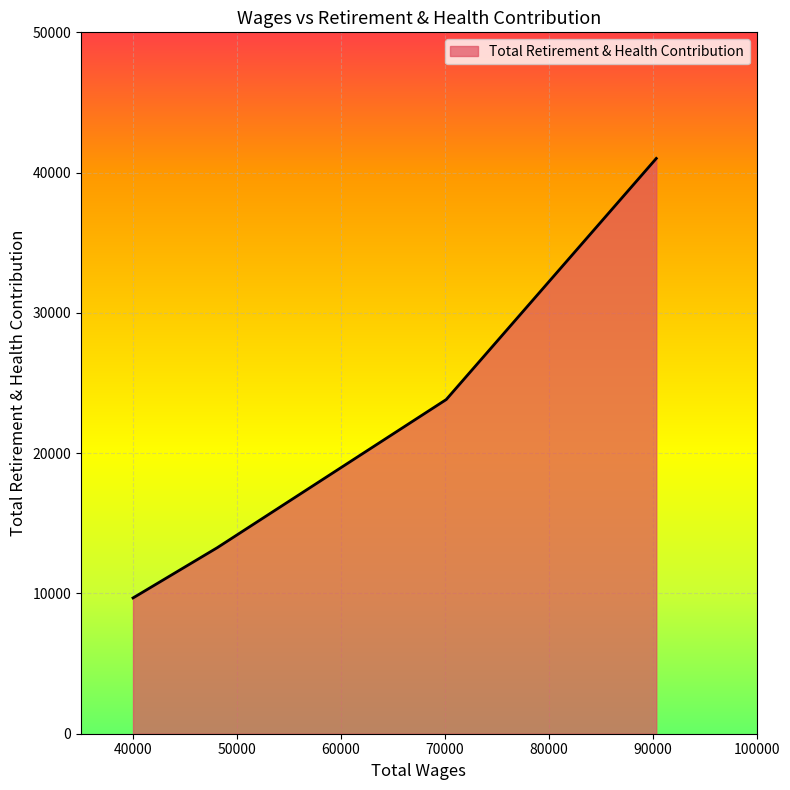

True or false: the data has more than 1 interior local peaks.

False